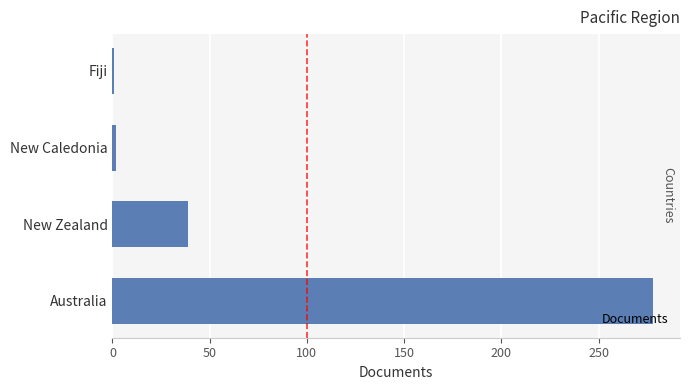

At which label is the value closest to 139?

New Zealand